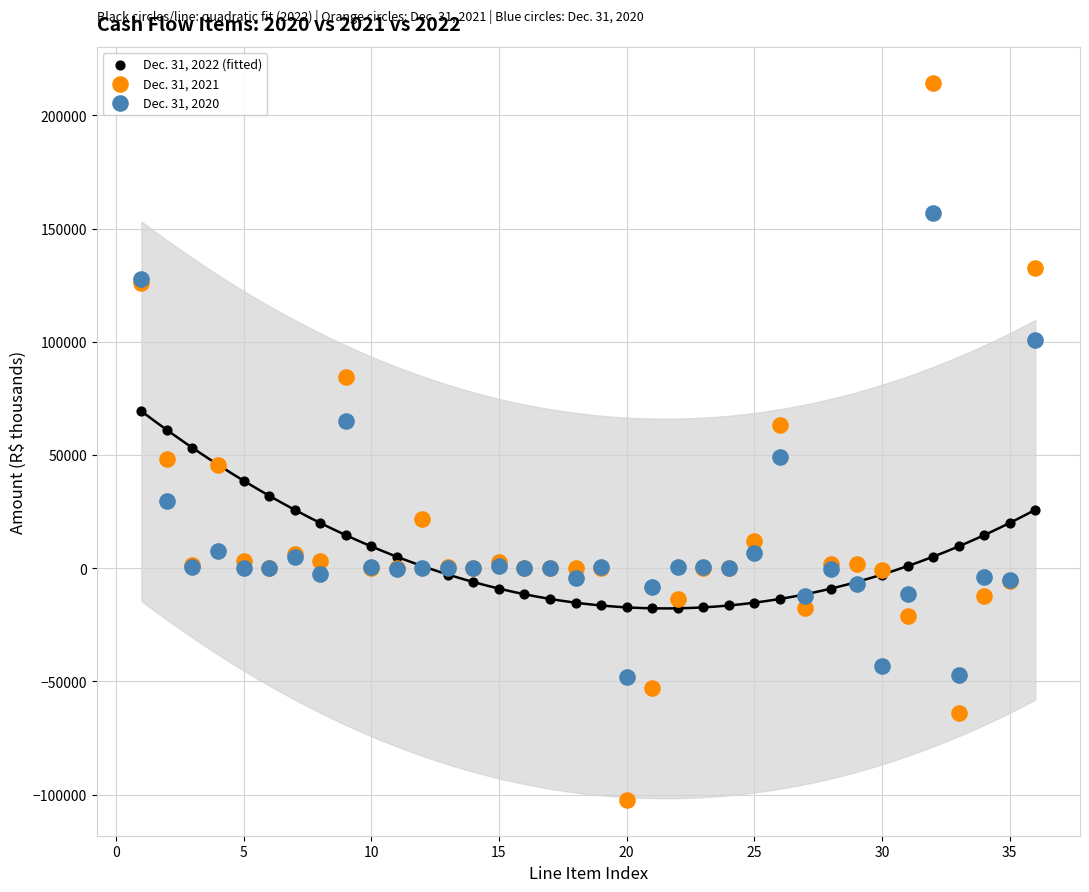

Which series has the largest Y range (max minus min)?

Dec. 31, 2021